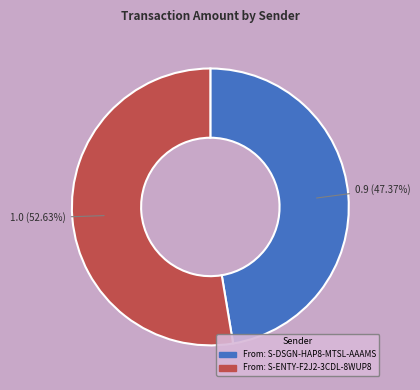

Which category has the biggest portion of the pie?

From: S-ENTY-F2J2-3CDL-8WUP8